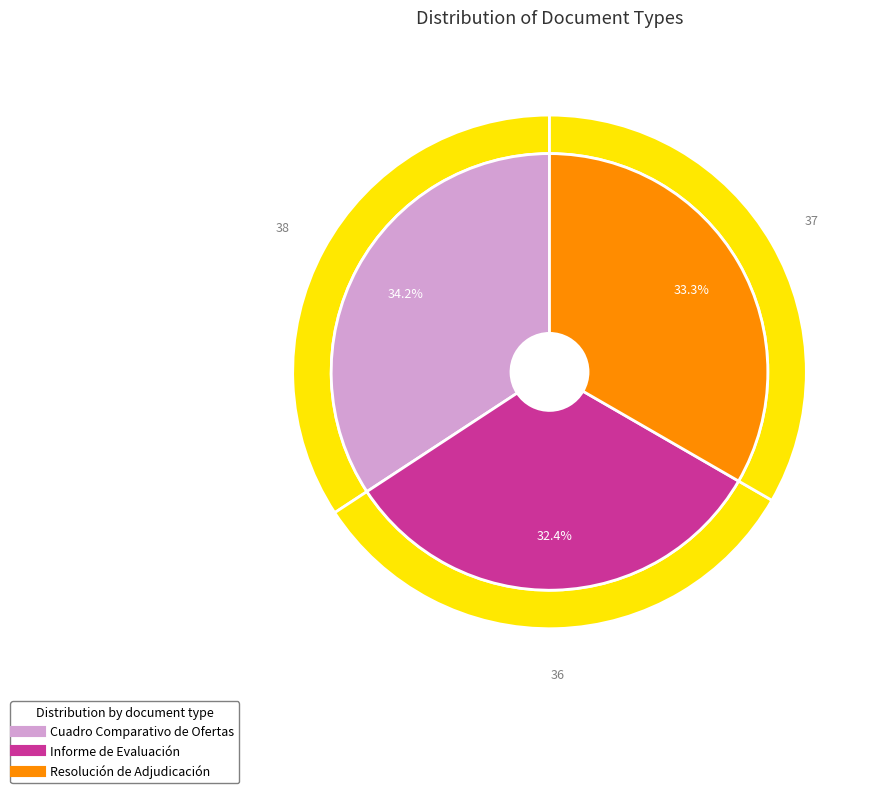

What is the change in value from Informe de Evaluación to Resolución de Adjudicación?

+1